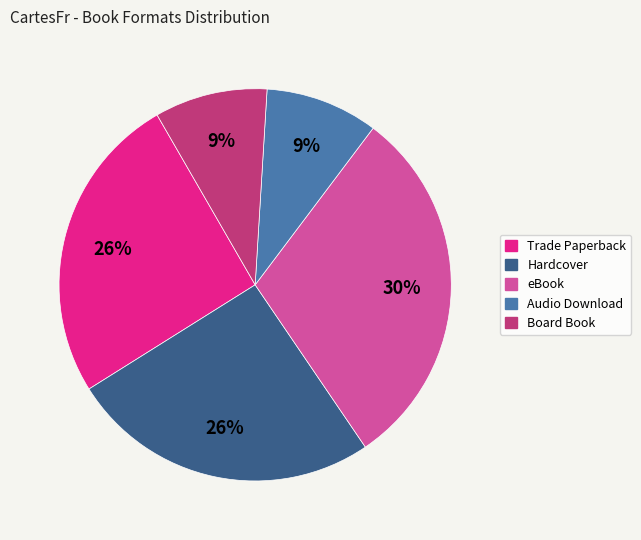

The Hardcover slice represents 17% of the pie. True or false?

False